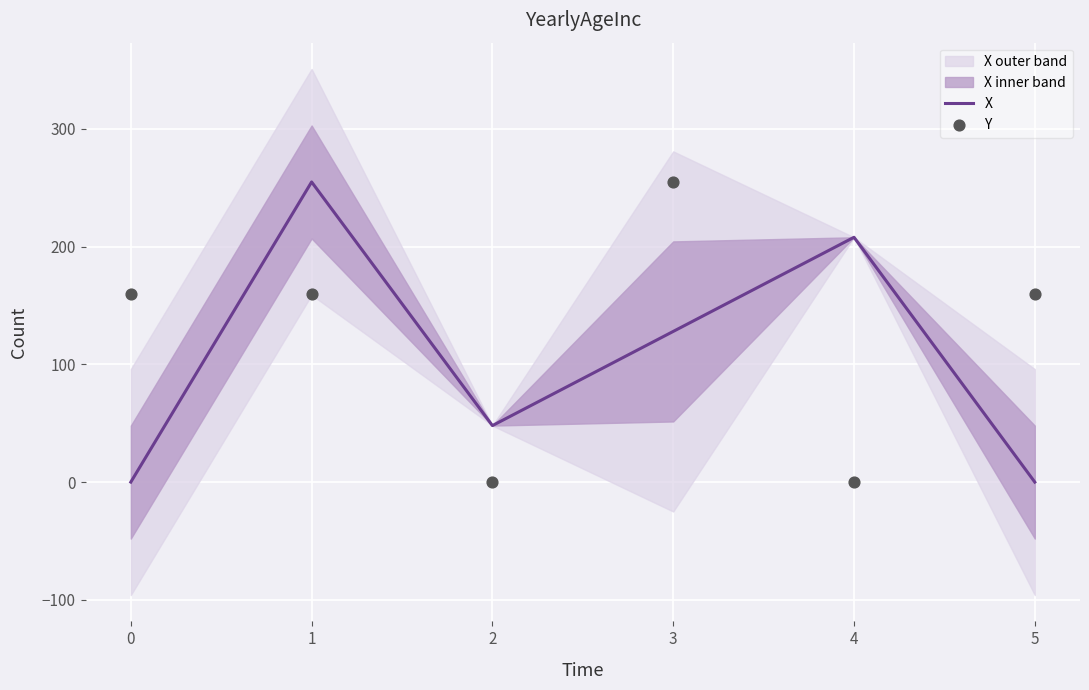

Which series has the widest spread of Y values?

X